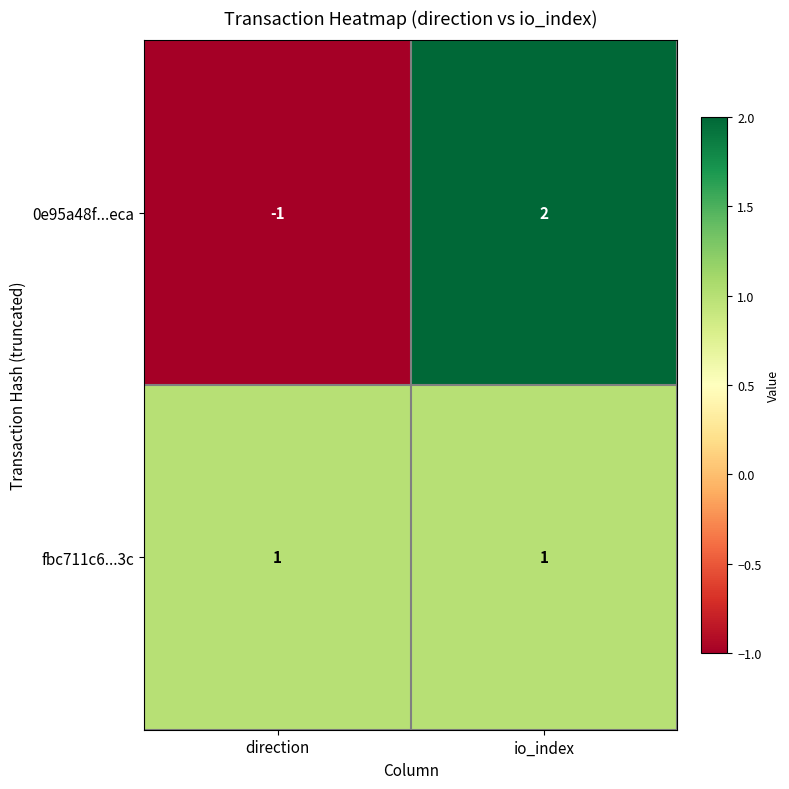

Which category has the lowest value across all series?

direction